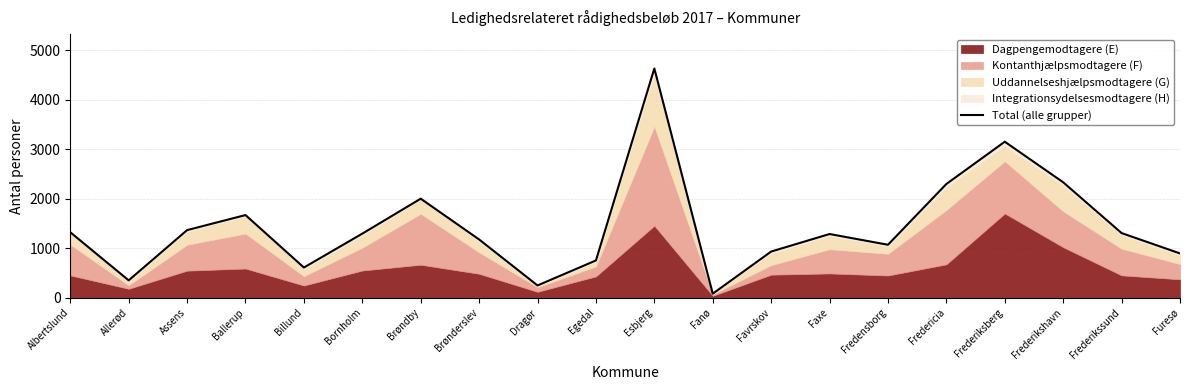

How many interior local valleys (lower than both neighbors) does the data have?

5